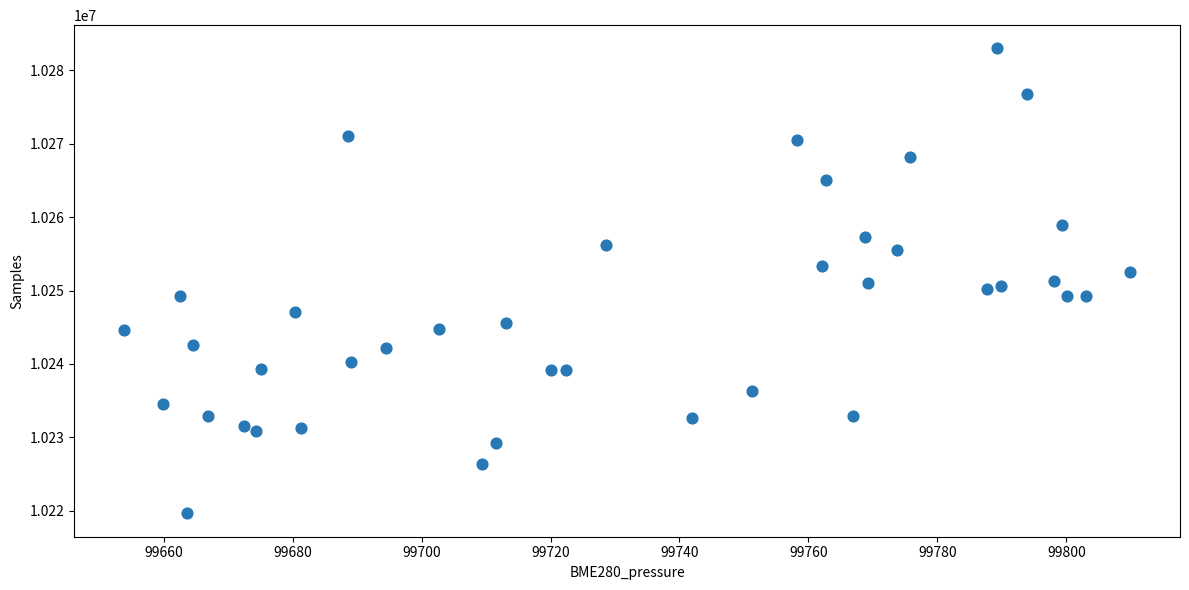

What is the range of Y values (max minus min)?

63380